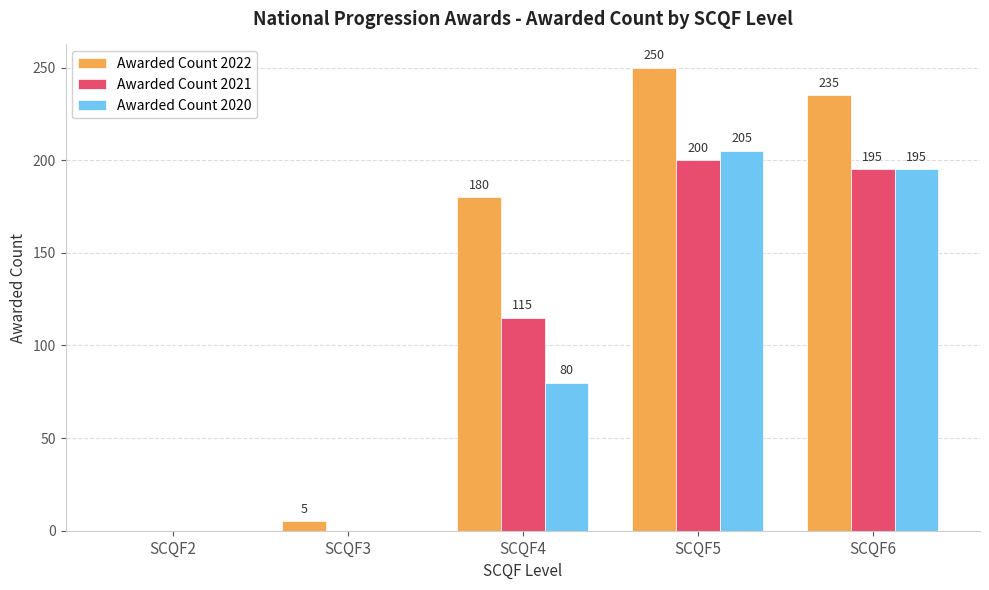

True or false: Awarded Count 2022 has a value of 61 at SCQF6.

False